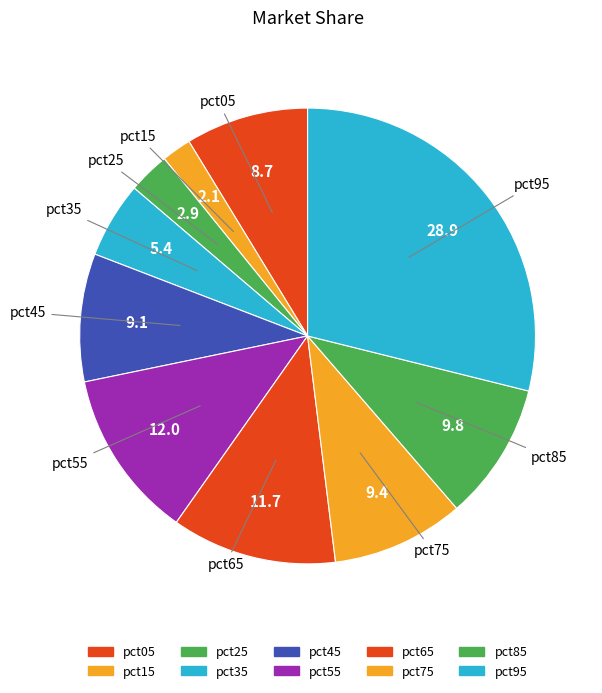

Which slice is the smallest?

pct15